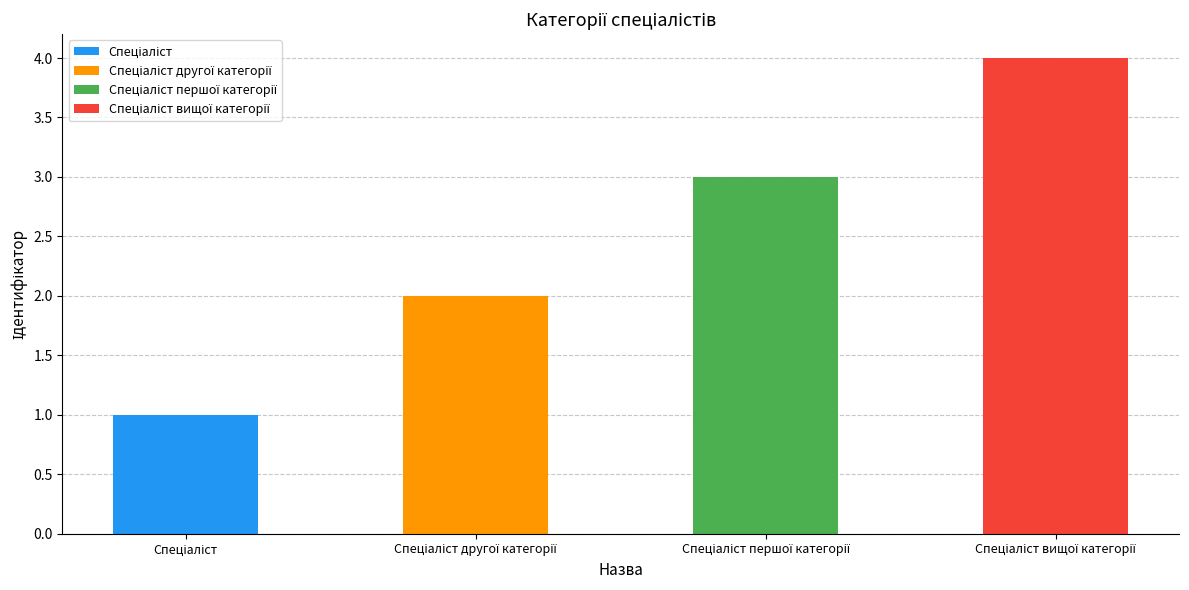

Is it true that the value at Спеціаліст вищої категорії is 4?

True